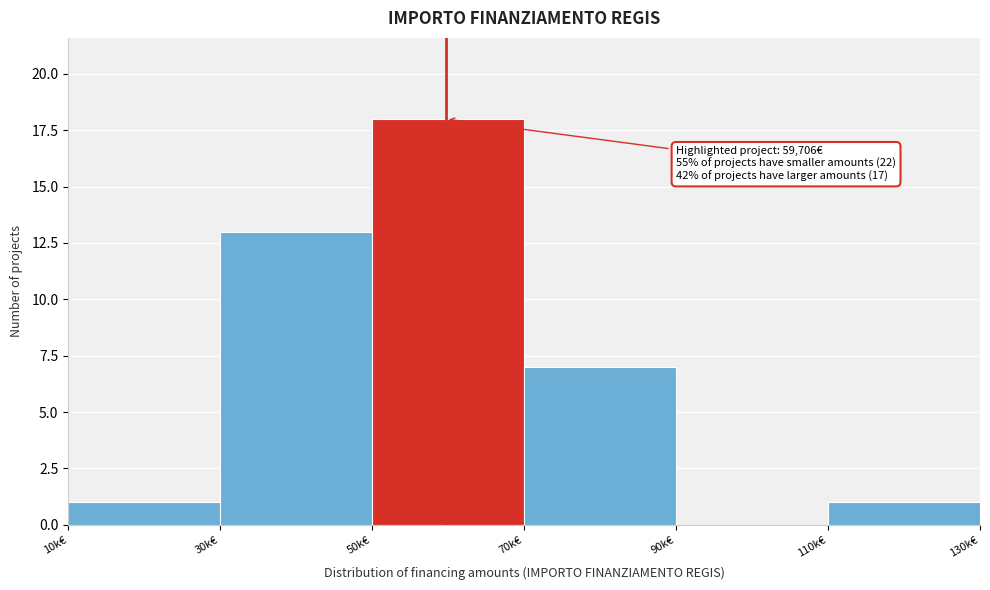

Reading left to right, what are all the values shown in this chart?

10k€=1	30k€=13	50k€=18	70k€=7	90k€=0	110k€=1